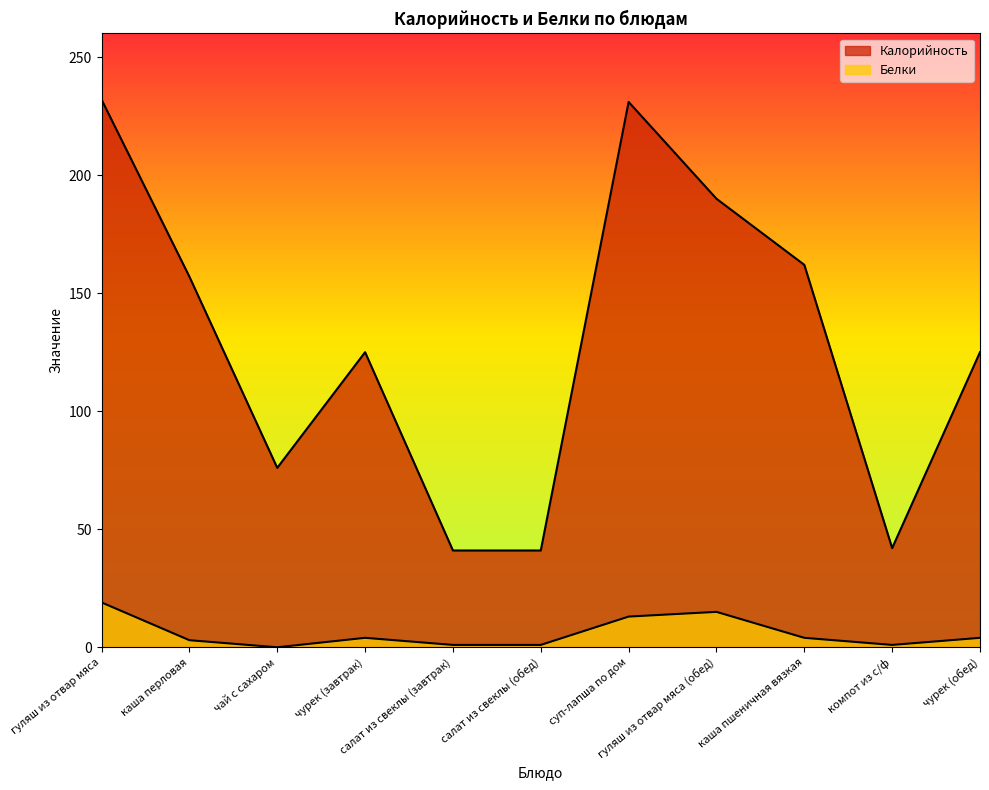

How many data points in Белки are less than 4?

5